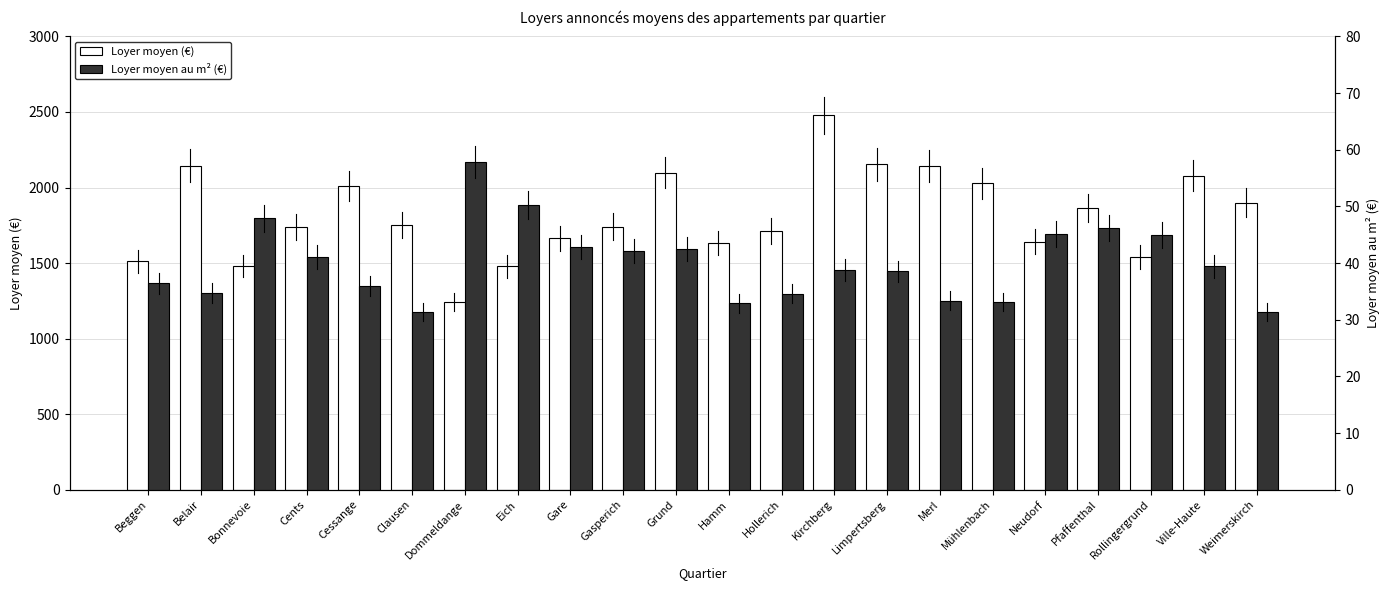

What is the label of the 9th bar from the left?

Gare